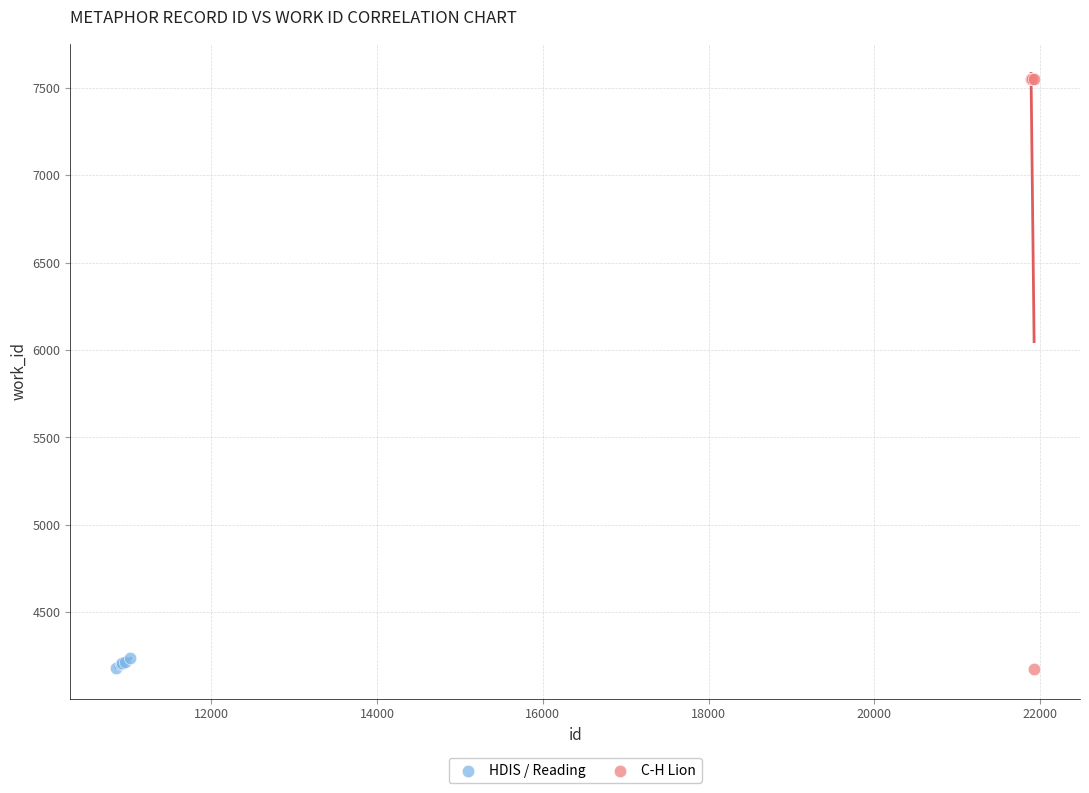

Which series has the widest spread of Y values?

C-H Lion